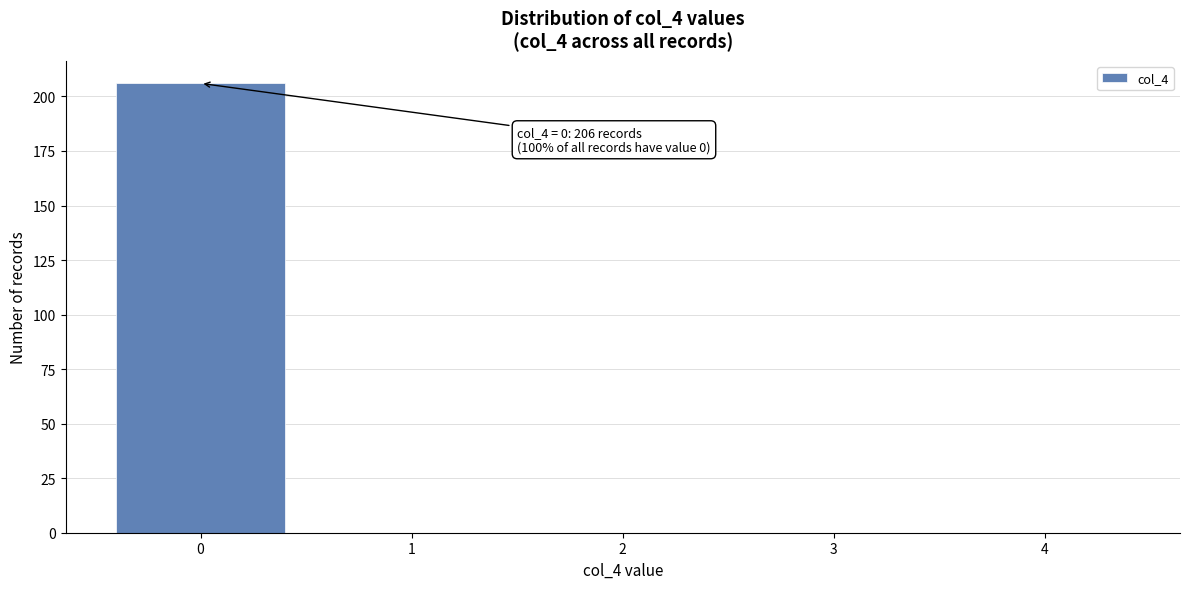

Reading left to right, transcribe all the data shown in this chart.

0=206	1=0	2=0	3=0	4=0